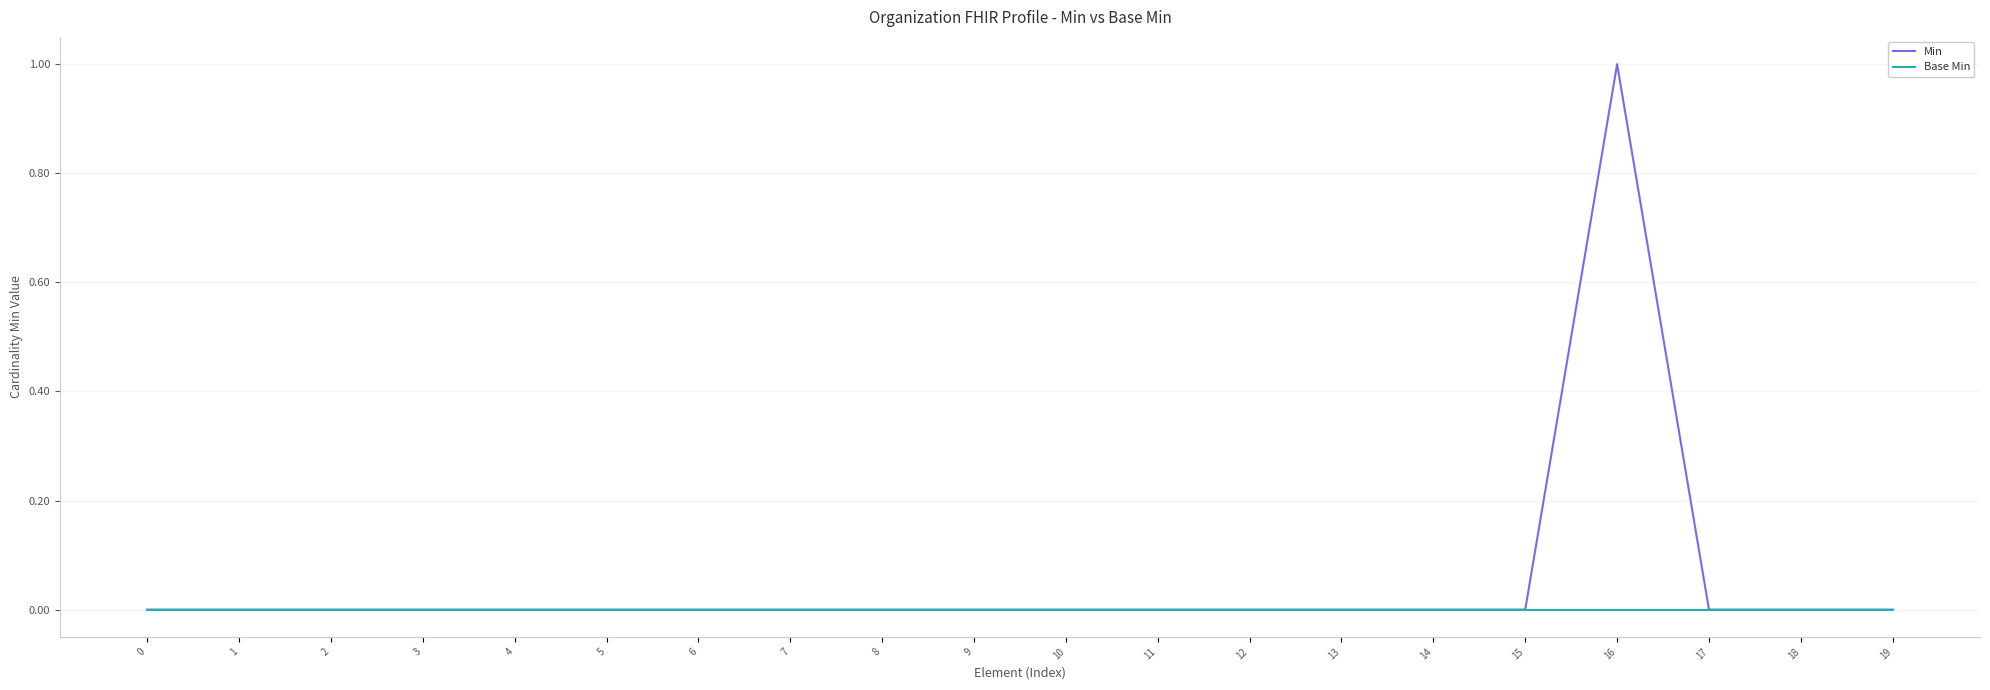

What are all the series names shown in the legend?

Min, Base Min